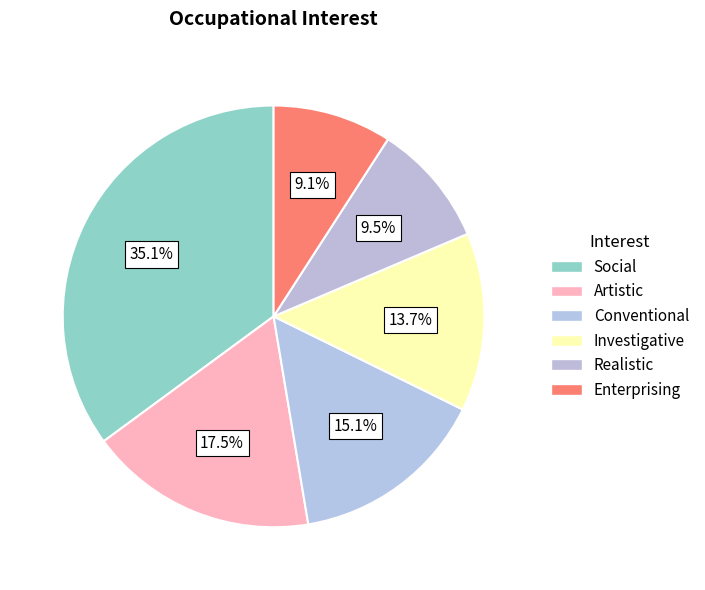

To the nearest percent, what is the difference between the Investigative and Artistic slice percentages?

4%